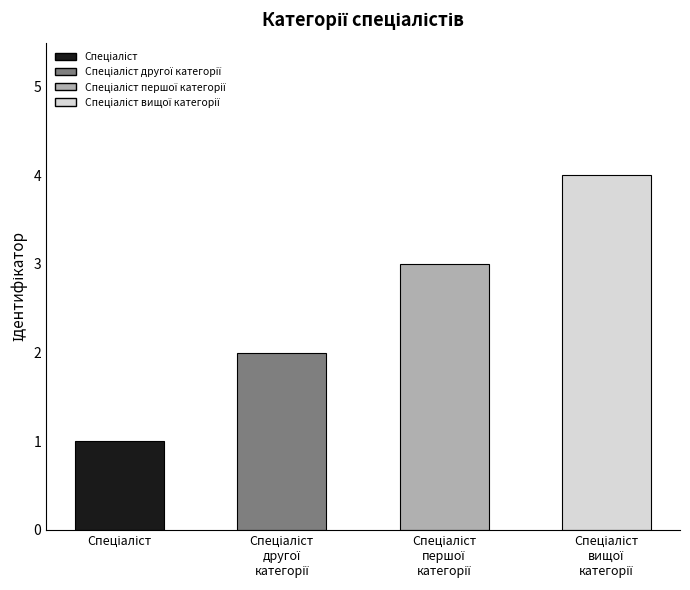

Does the chart contain any negative values?

No